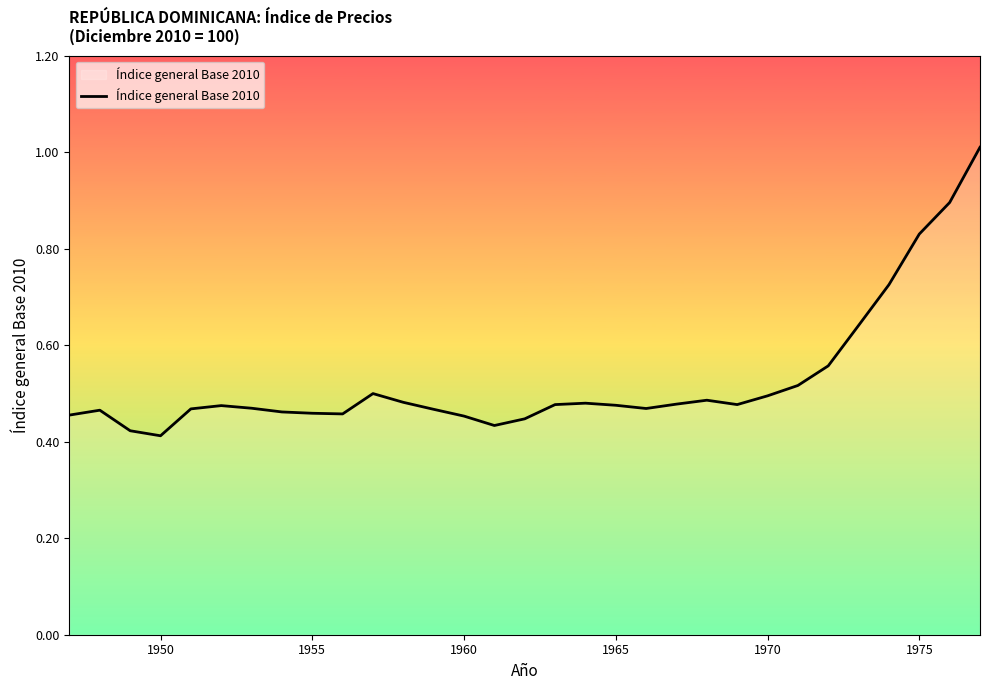

What is the greatest value displayed?

1.0